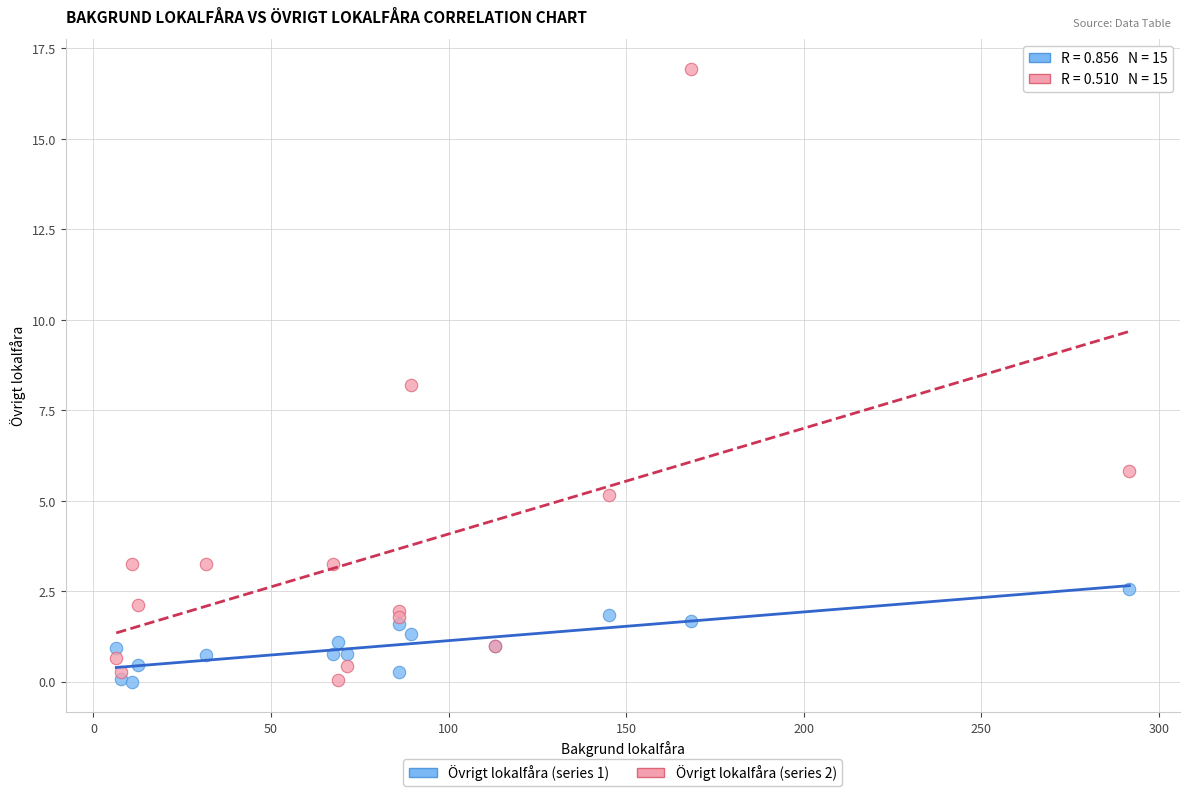

Across all series, what Y value is closest to 8?

8.2